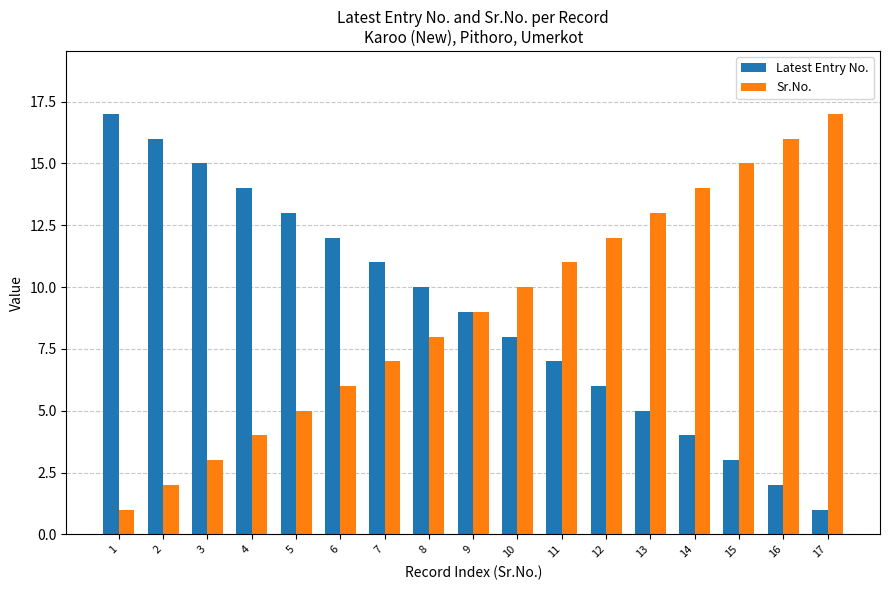

Which category has the lowest value in the Latest Entry No. series?

17